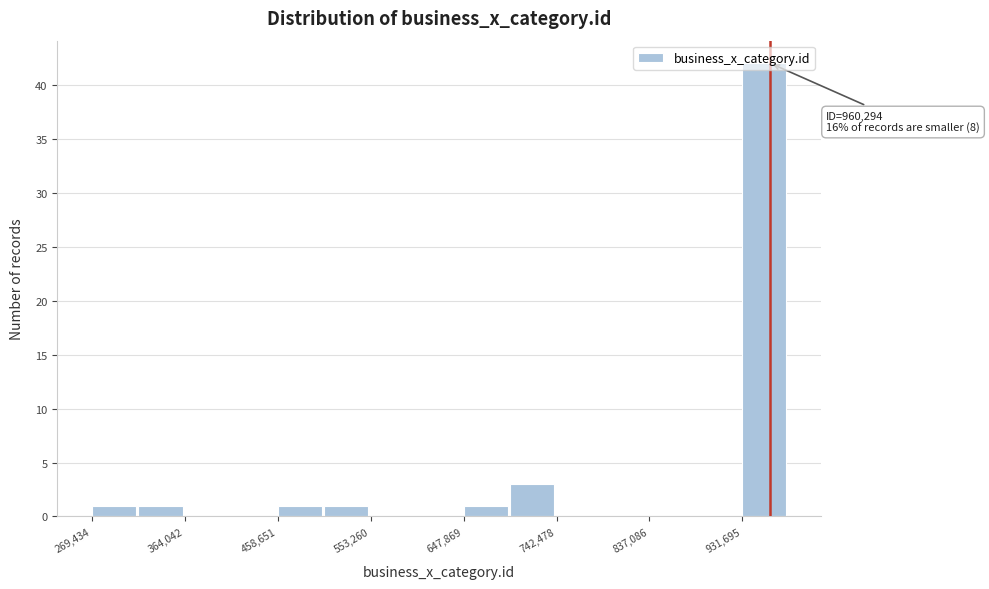

Which range on the x-axis has the tallest bar?

930000 to 980000